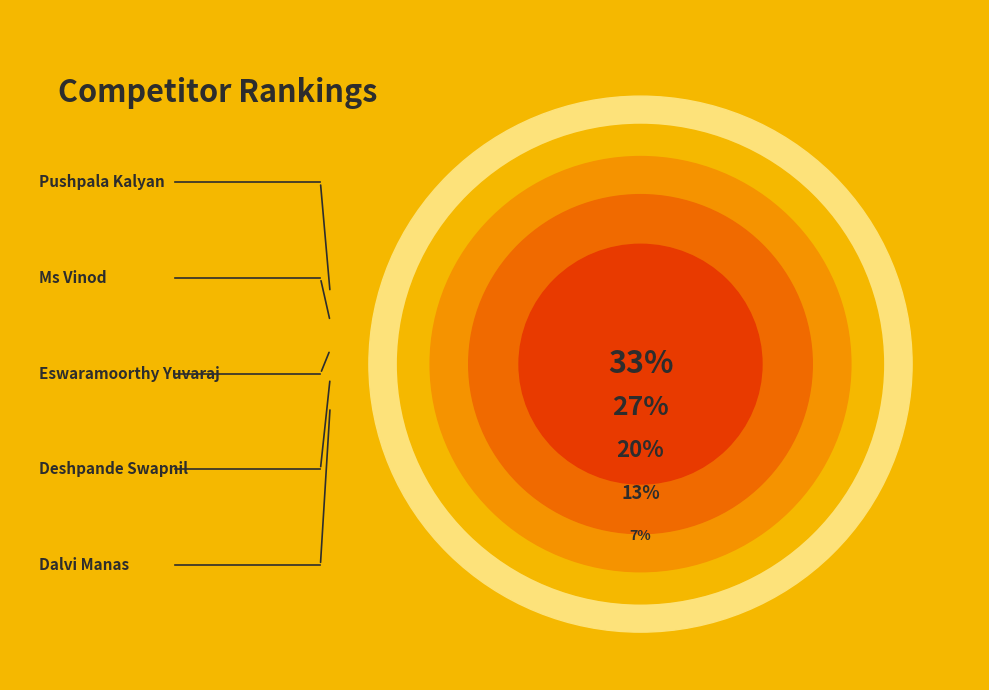

Does any single category account for the majority?

No